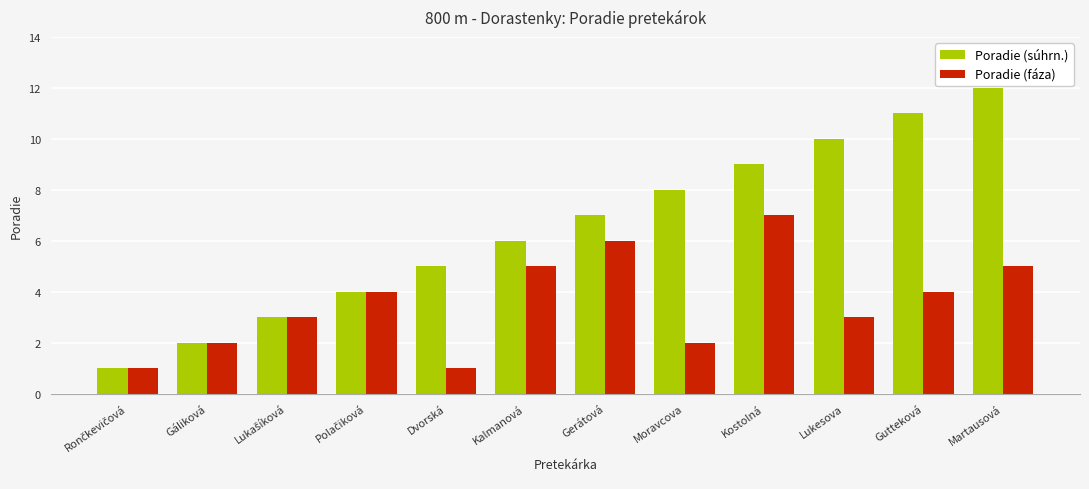

At which category is the sum across all series the highest?

Martausová